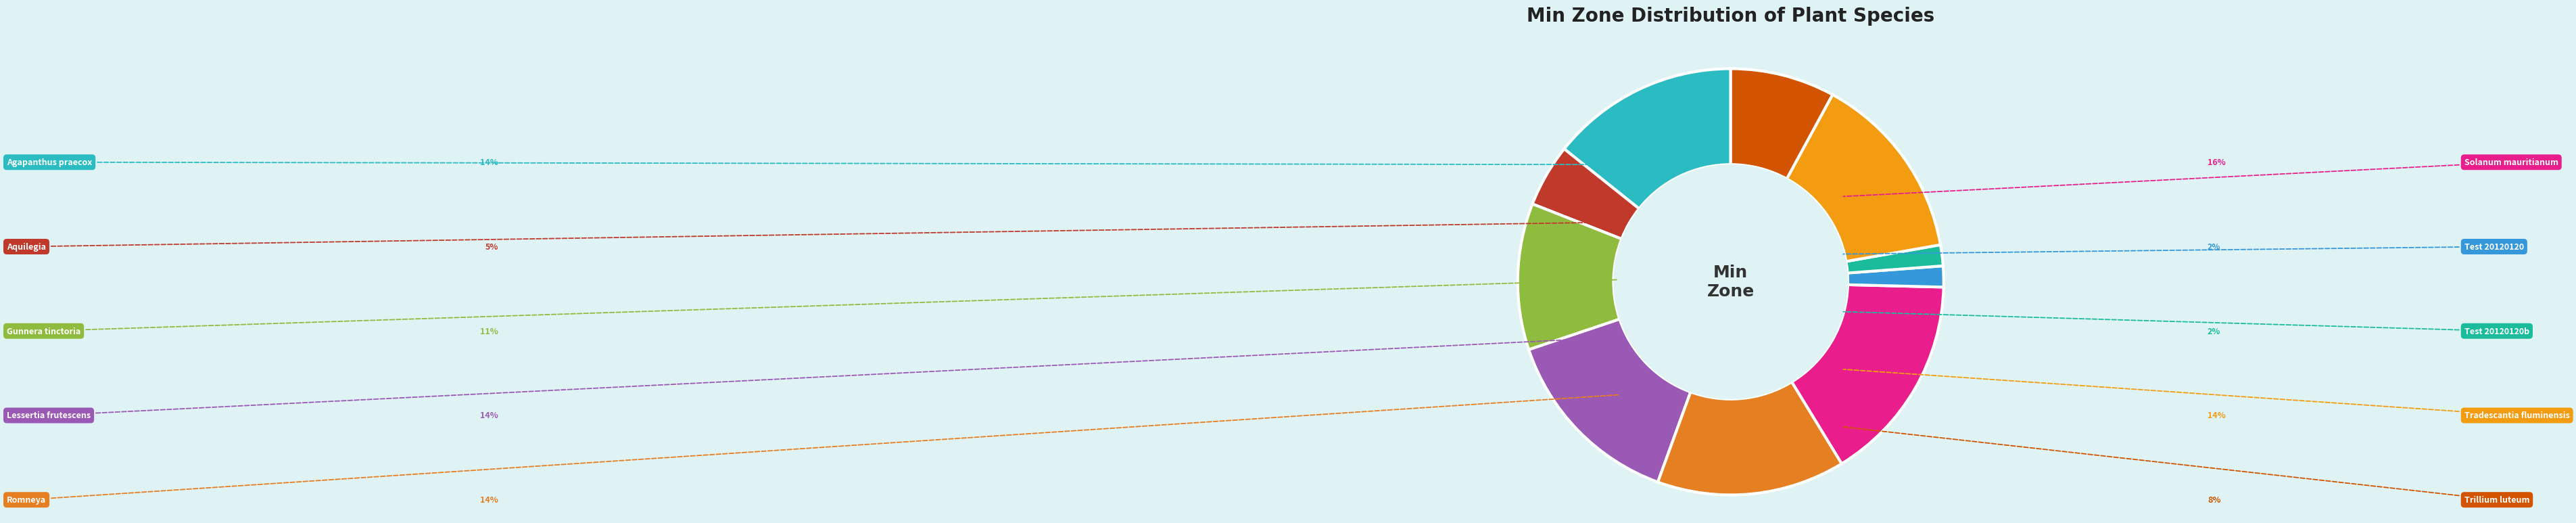

Which has a higher value, Lessertia frutescens or Aquilegia?

Lessertia frutescens